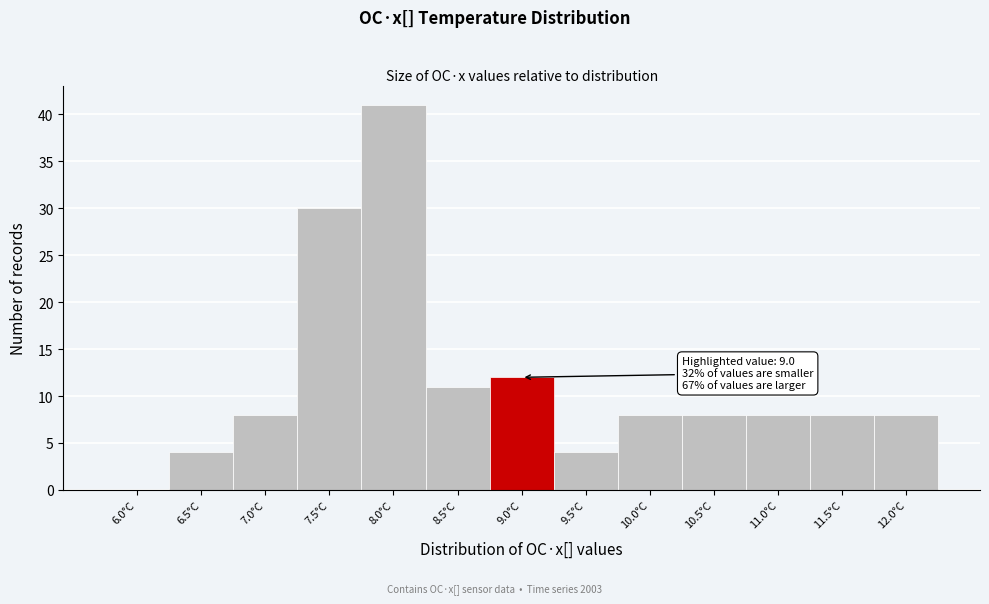

Reading left to right, transcribe all the data shown in this chart.

6.0°C=0	6.5°C=4	7.0°C=8	7.5°C=30	8.0°C=41	8.5°C=11	9.0°C=12	9.5°C=4	10.0°C=8	10.5°C=8	11.0°C=8	11.5°C=8	12.0°C=8